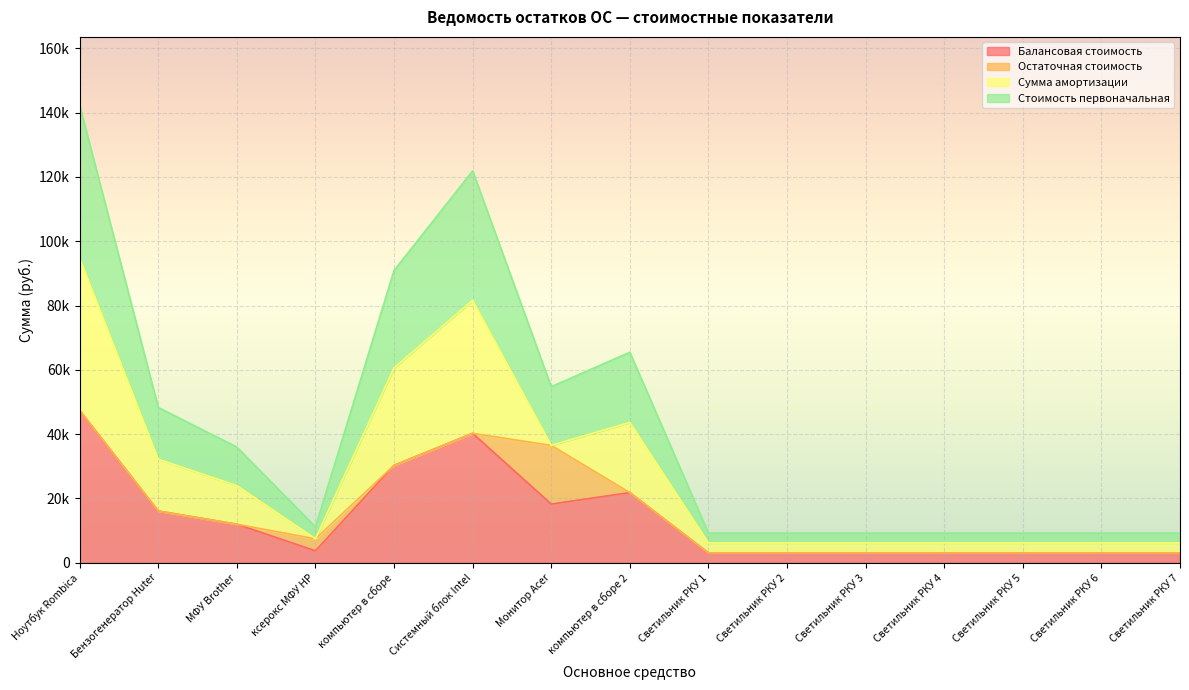

Which category has the lowest value in the Балансовая стоимость series?

Светильник РКУ 1